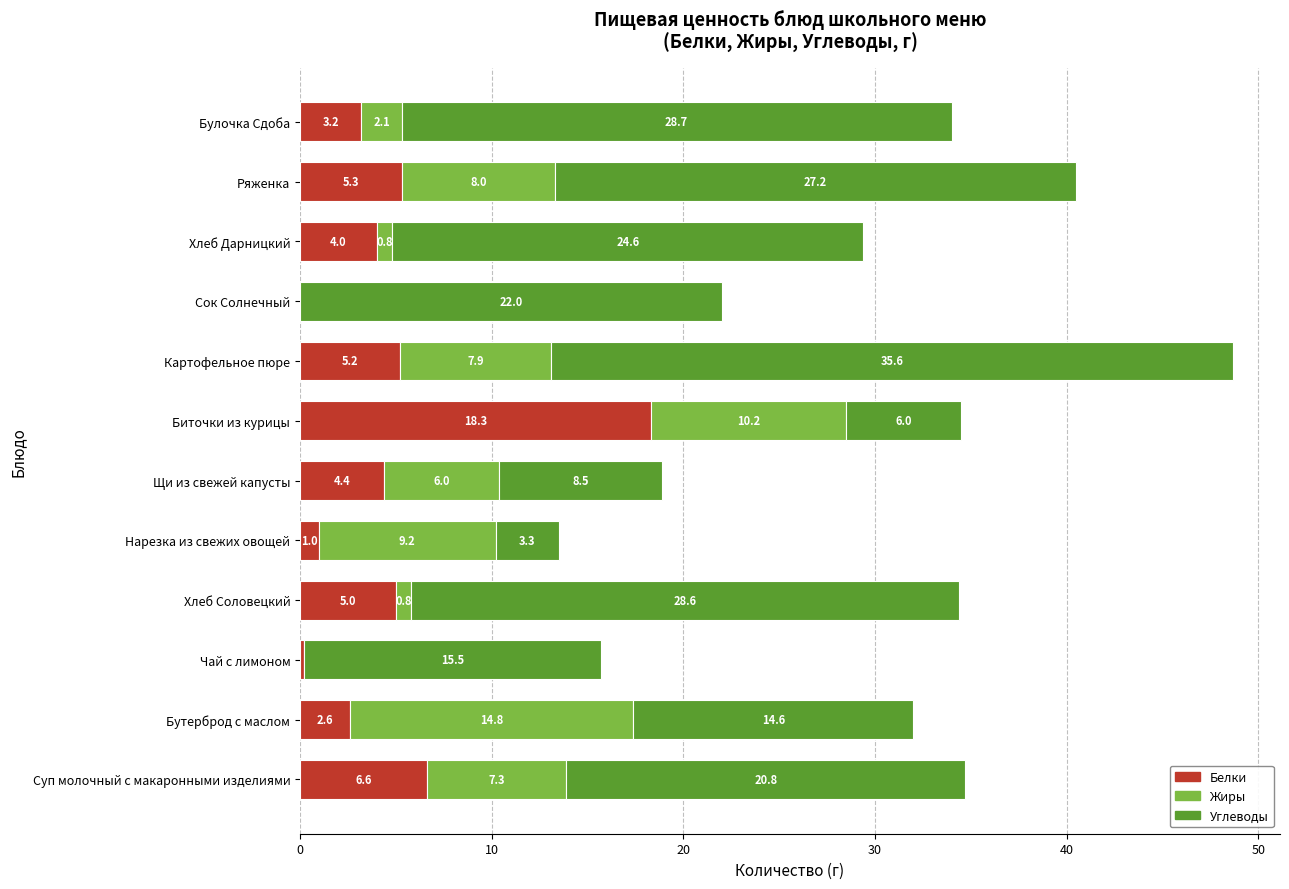

What is the sum of all Белки values?

55.8